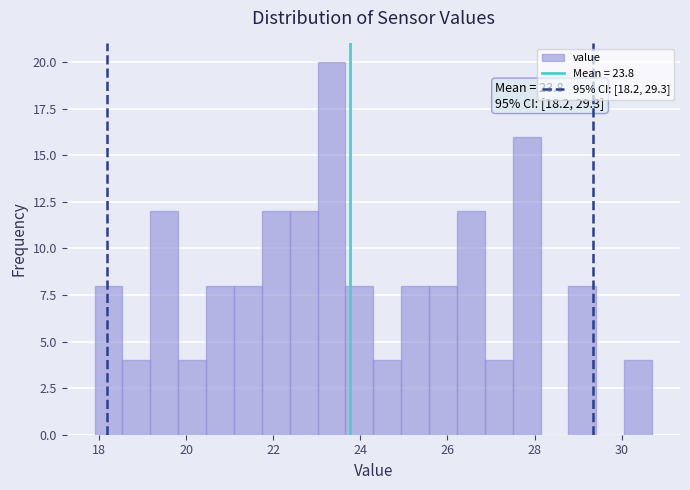

Around what value on the x-axis is the tallest bar? Give the approximate position of its centre, as read against the axis.

23.4